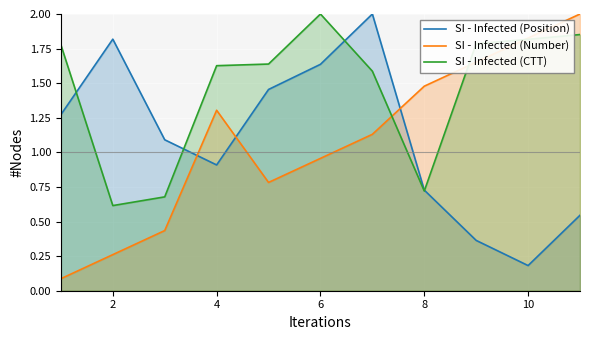

At which label does SI - Infected (Position) reach its minimum?

10